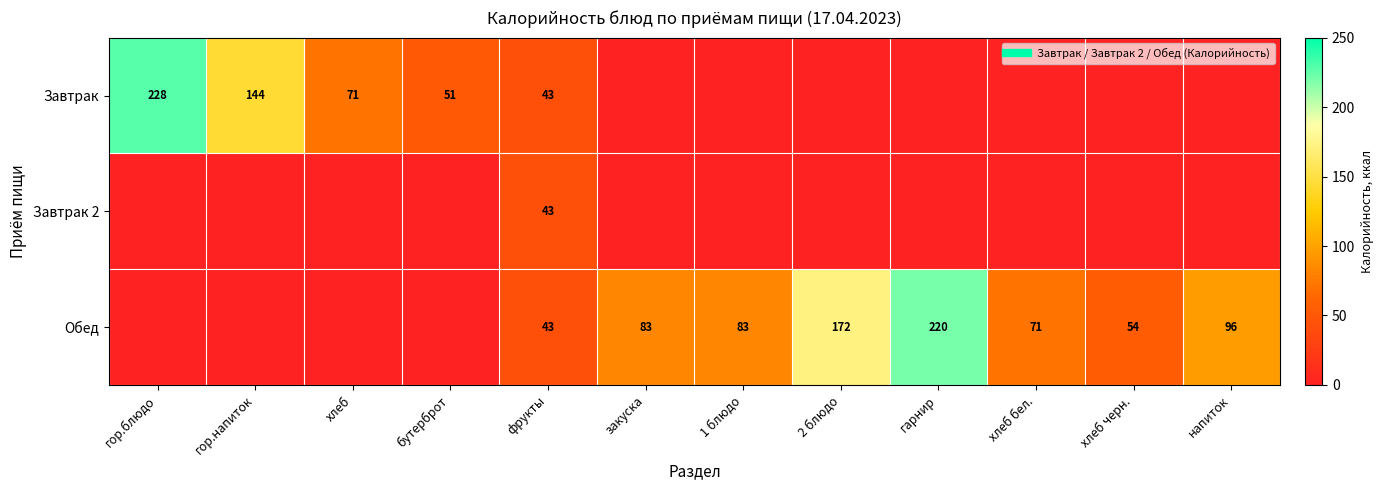

What is the total value across all series at гор.напиток?

144